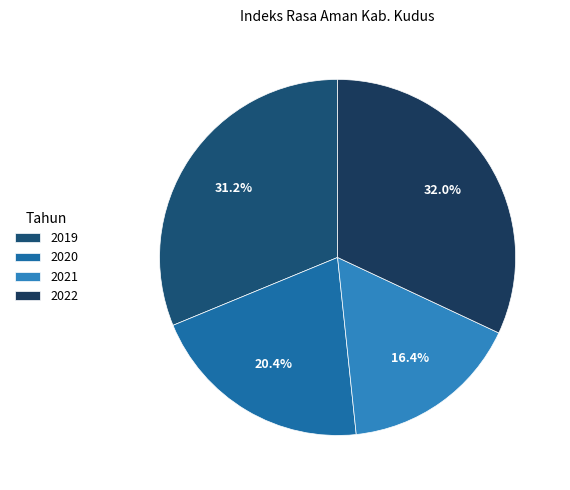

Which slice is the largest?

2022